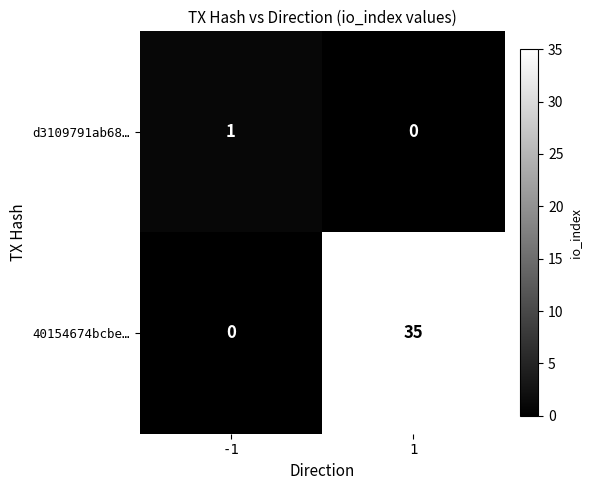

Which series has the largest total across all categories?

40154674bcbe…